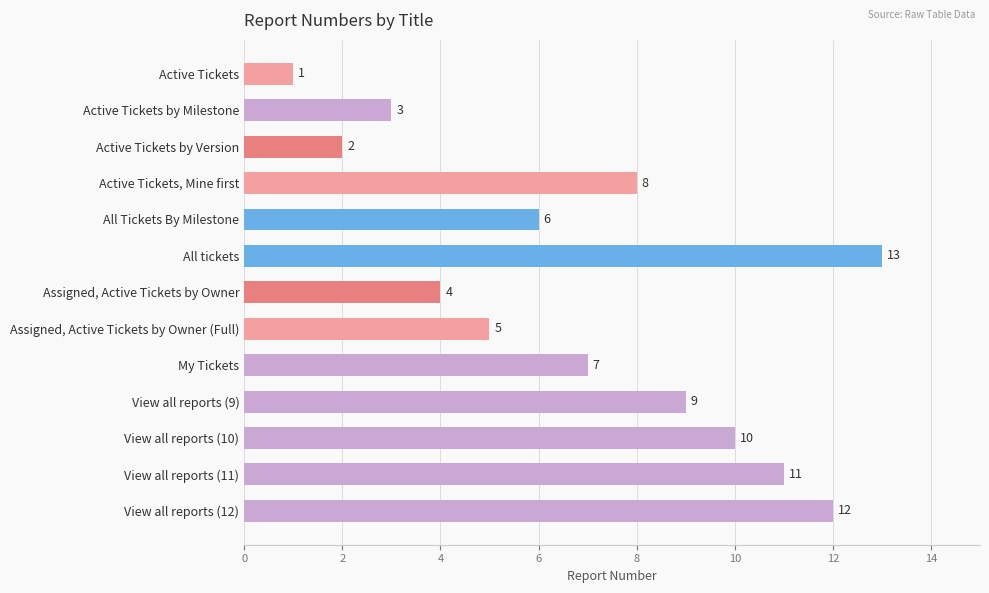

What value does the data have at View all reports (10)?

10